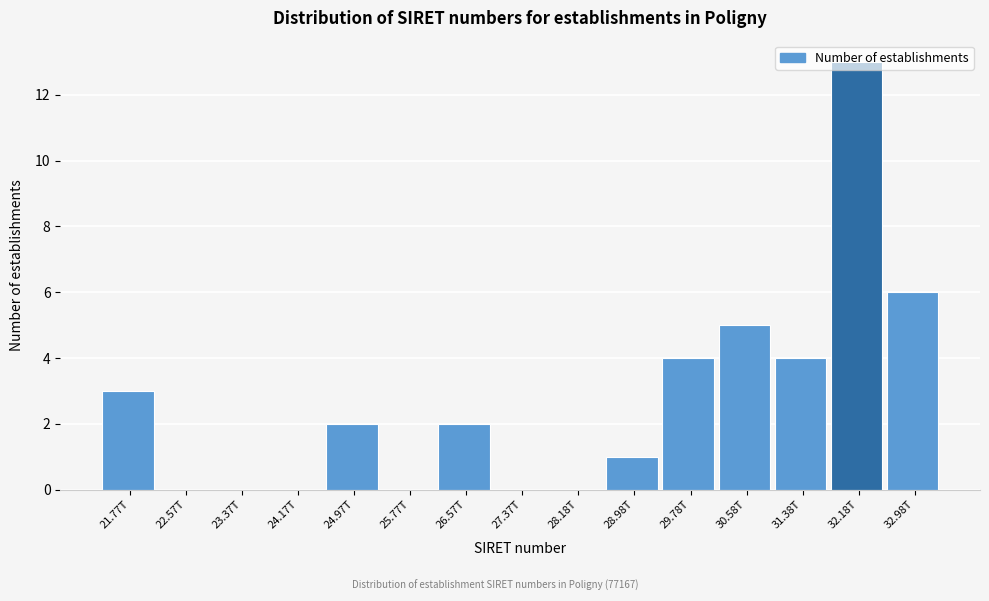

What is the change in value from 28.18T to 32.18T?

+13